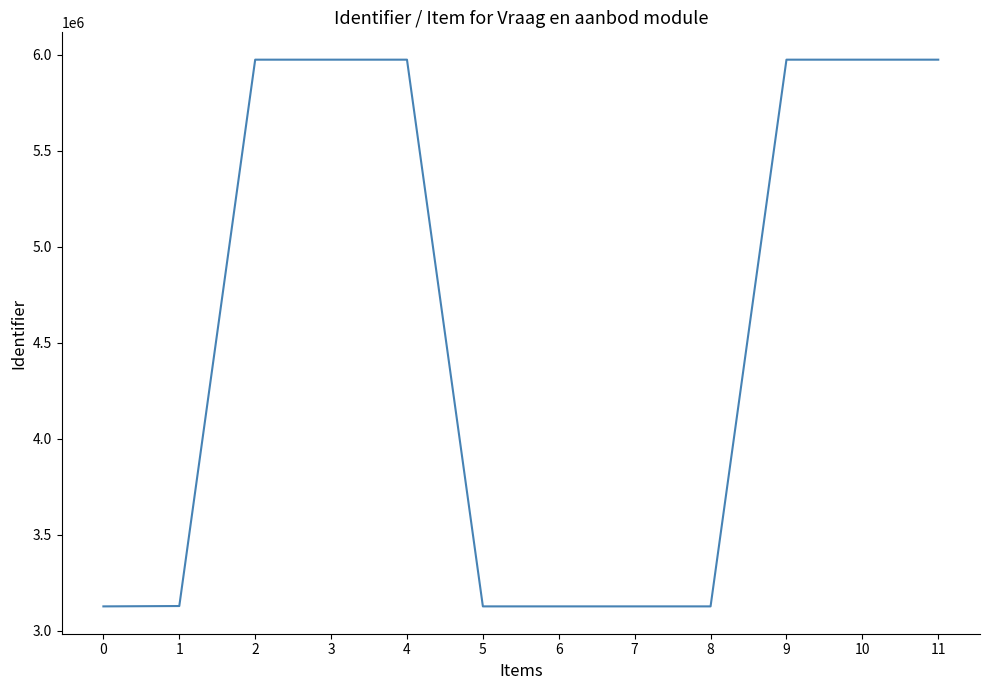

What is the difference between the second highest and second lowest values?

2847772